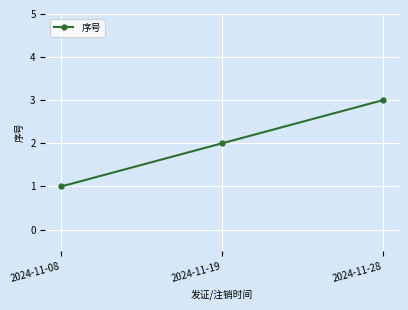

What is the difference between the second highest and minimum values?

1